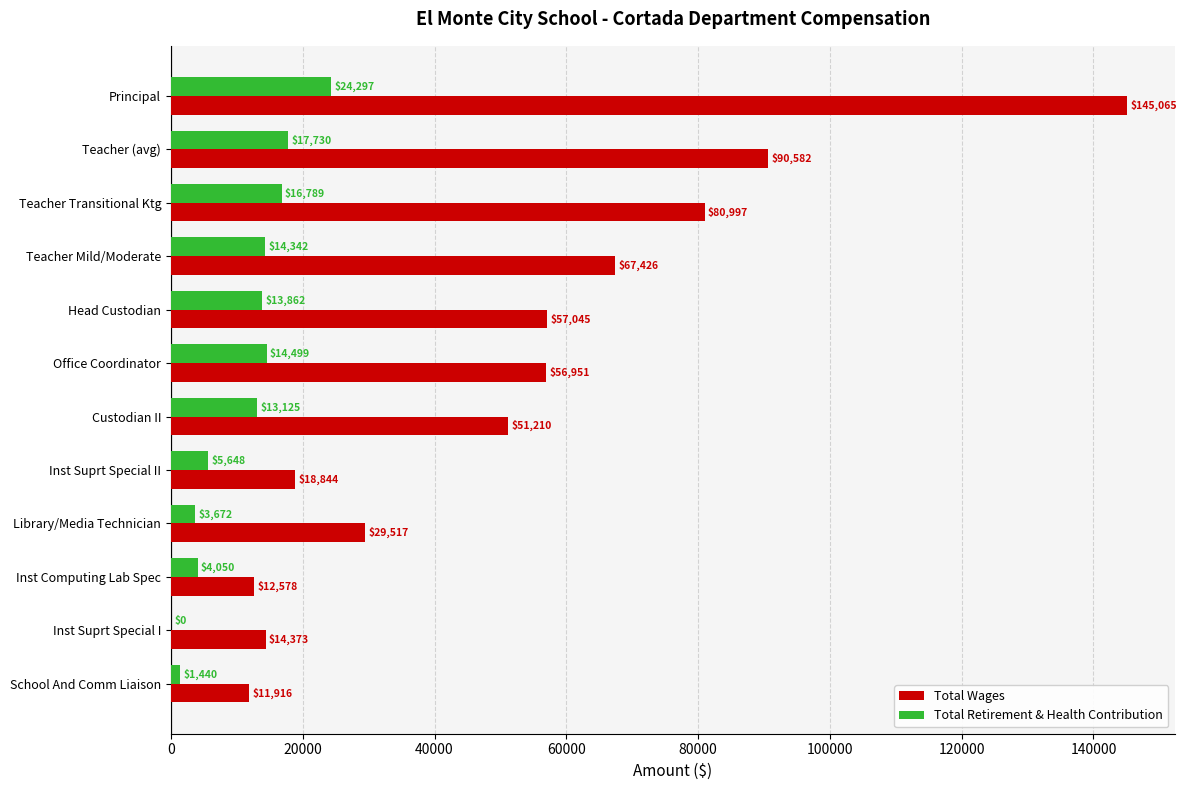

At which label is Total Retirement & Health Contribution closest to 12148?

Custodian II